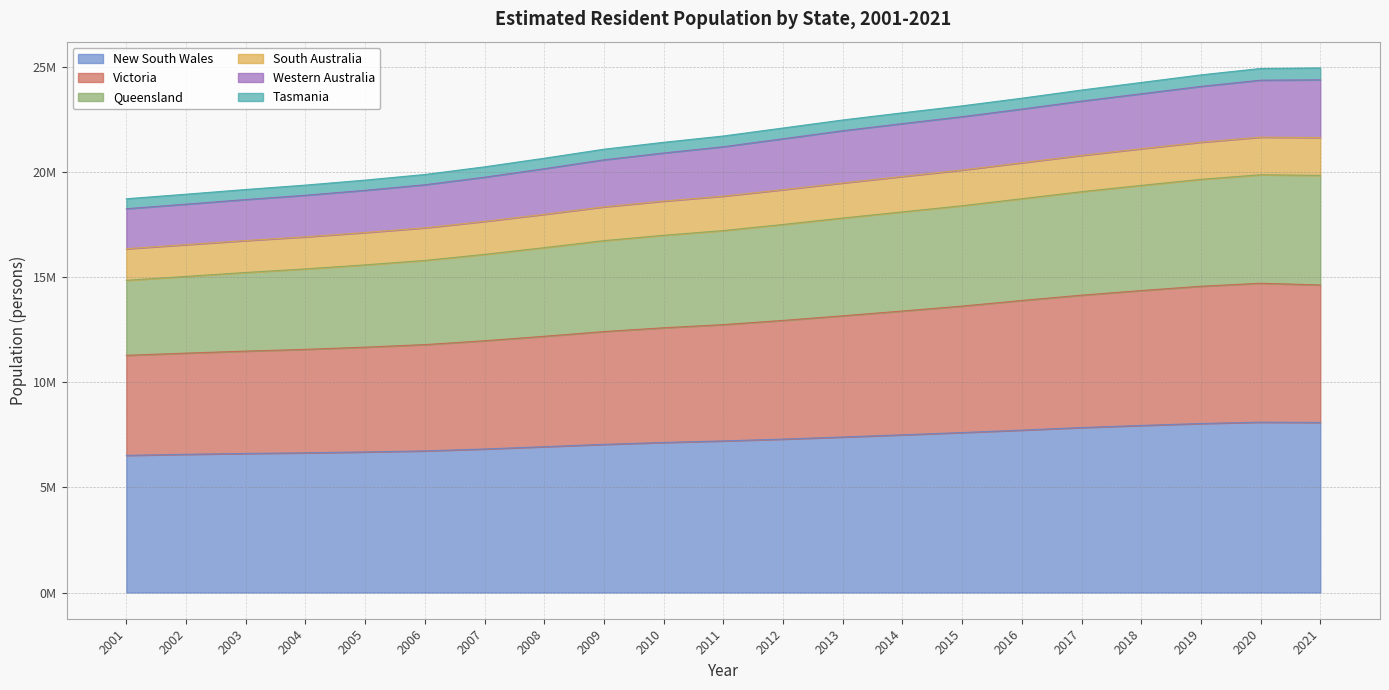

Which series has the widest spread of values?

Queensland